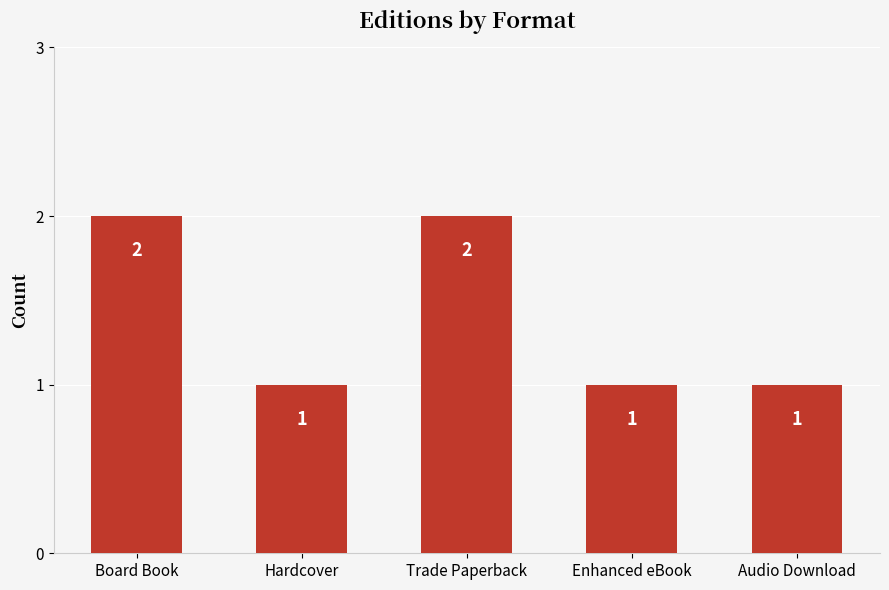

What is the change in value from Trade Paperback to Audio Download?

-1